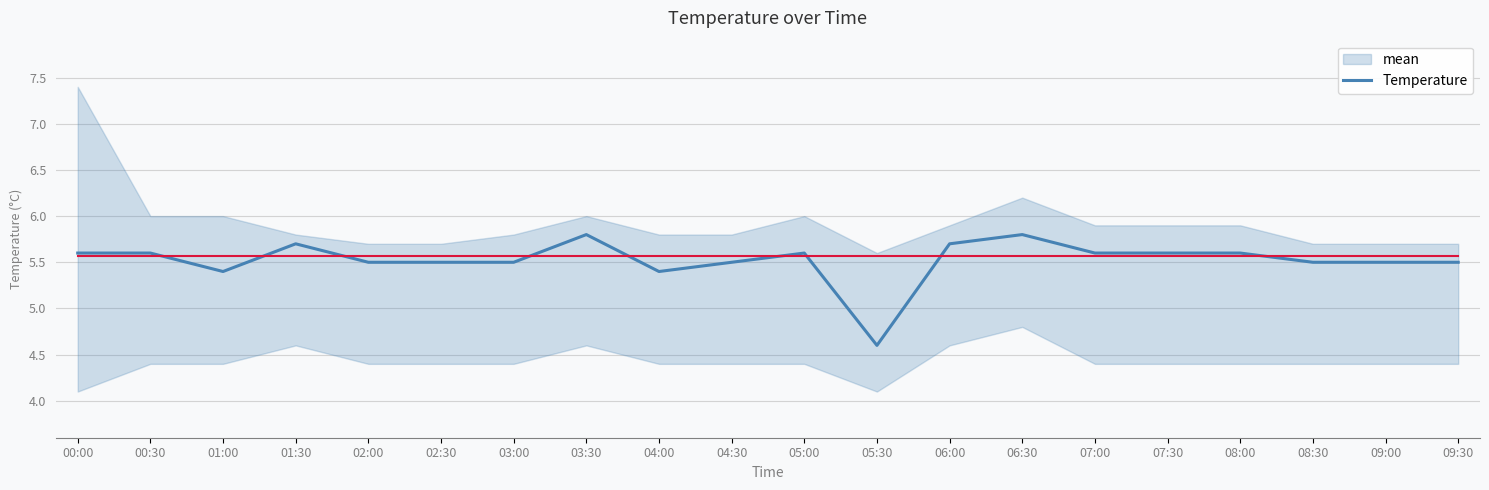

Reading left to right, extract all data points from this chart.

00:00=5.6	00:30=5.6	01:00=5.4	01:30=5.7	02:00=5.5	02:30=5.5	03:00=5.5	03:30=5.8	04:00=5.4	04:30=5.5	05:00=5.6	05:30=4.6	06:00=5.7	06:30=5.8	07:00=5.6	07:30=5.6	08:00=5.6	08:30=5.5	09:00=5.5	09:30=5.5